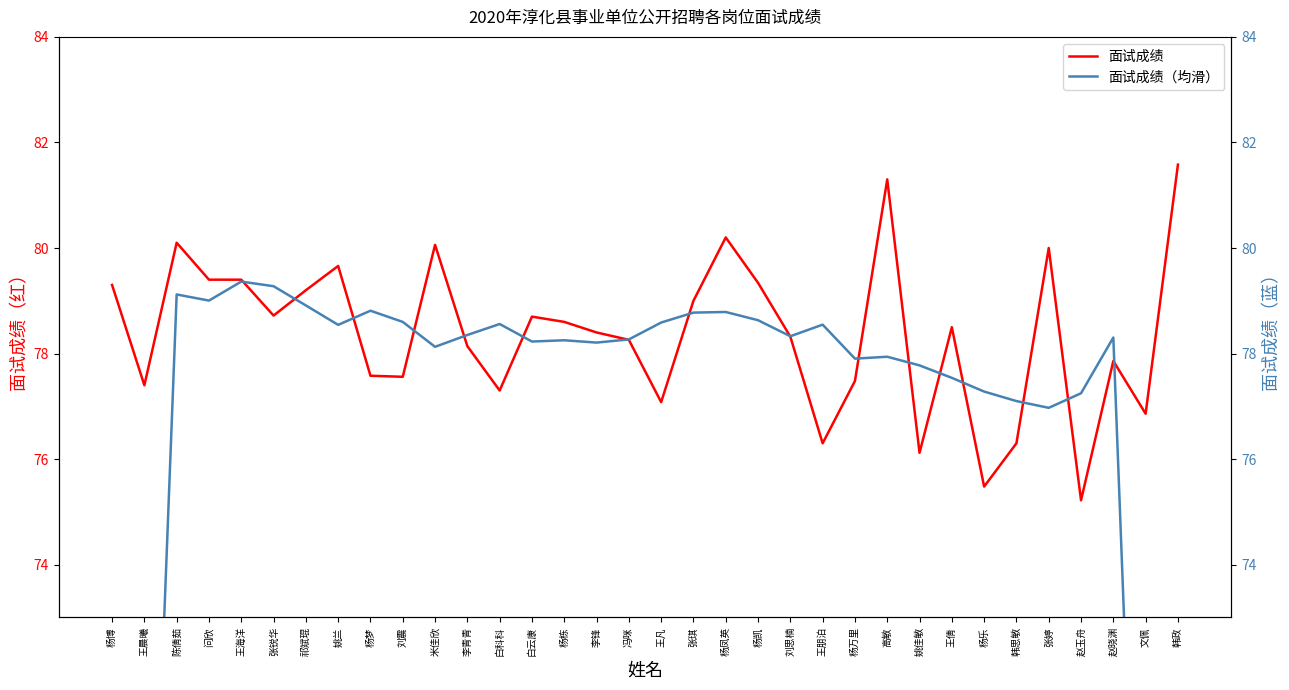

At which category is the sum across all series the highest?

高敏